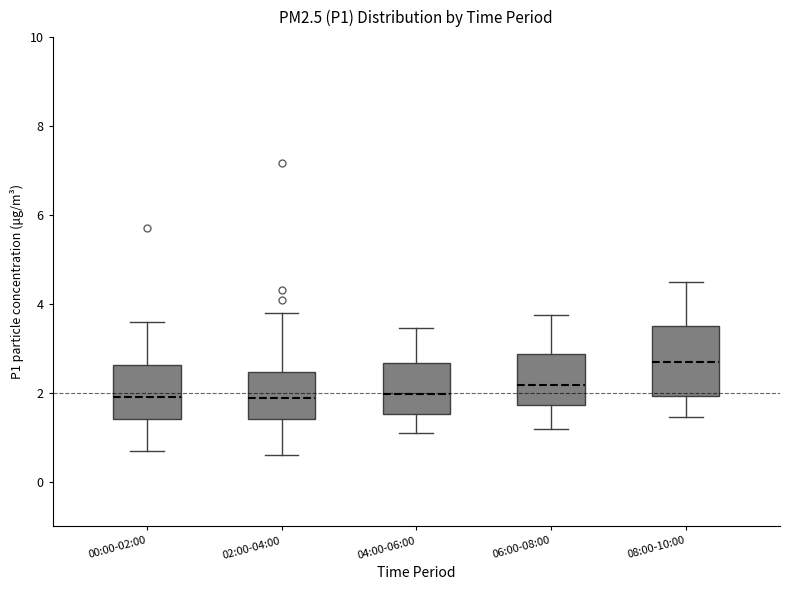

Which box is the tallest, from its lower edge to its upper edge?

08:00-10:00